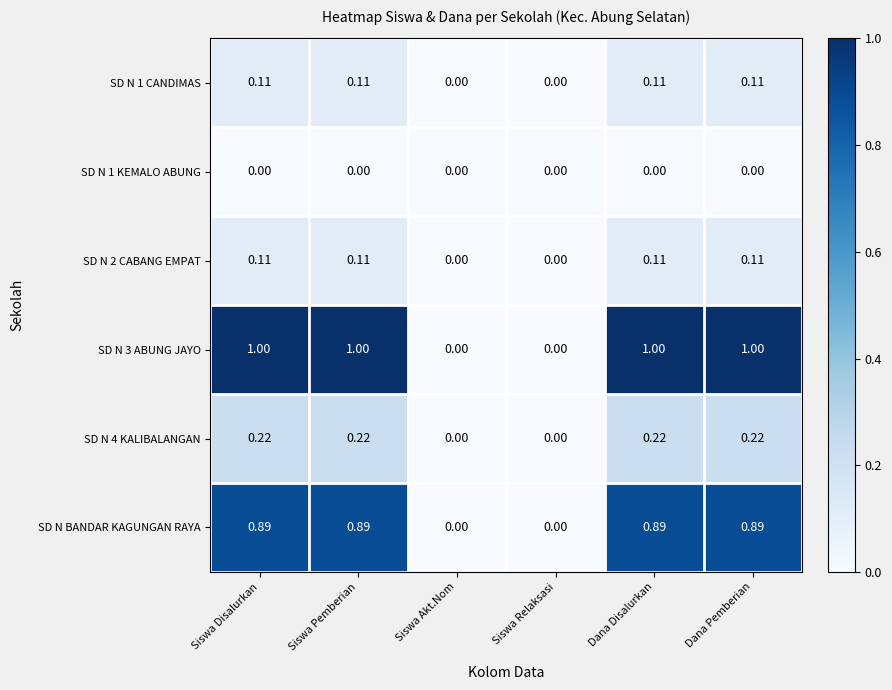

What is the maximum value shown in the chart?

1.0